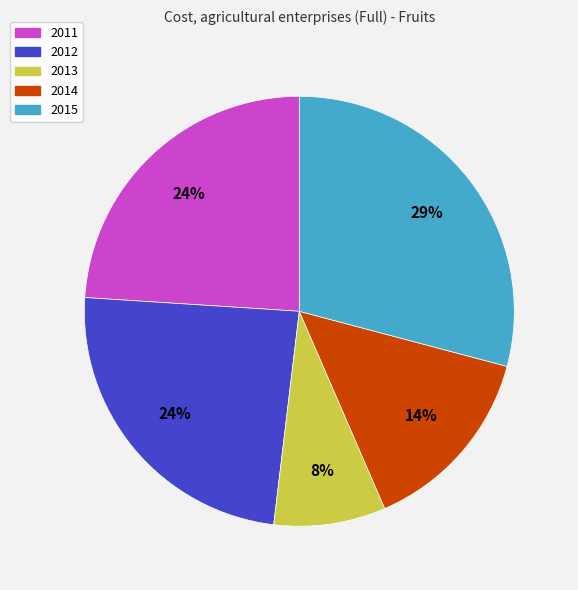

Is there a majority slice in this chart?

No